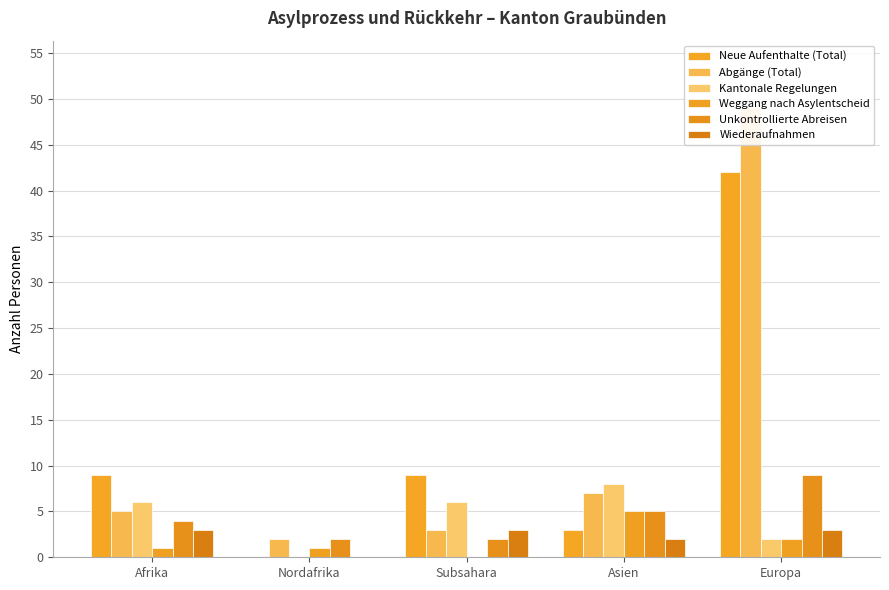

Rank the categories by Abgänge (Total) value from lowest to highest.

Nordafrika, Subsahara, Afrika, Asien, Europa